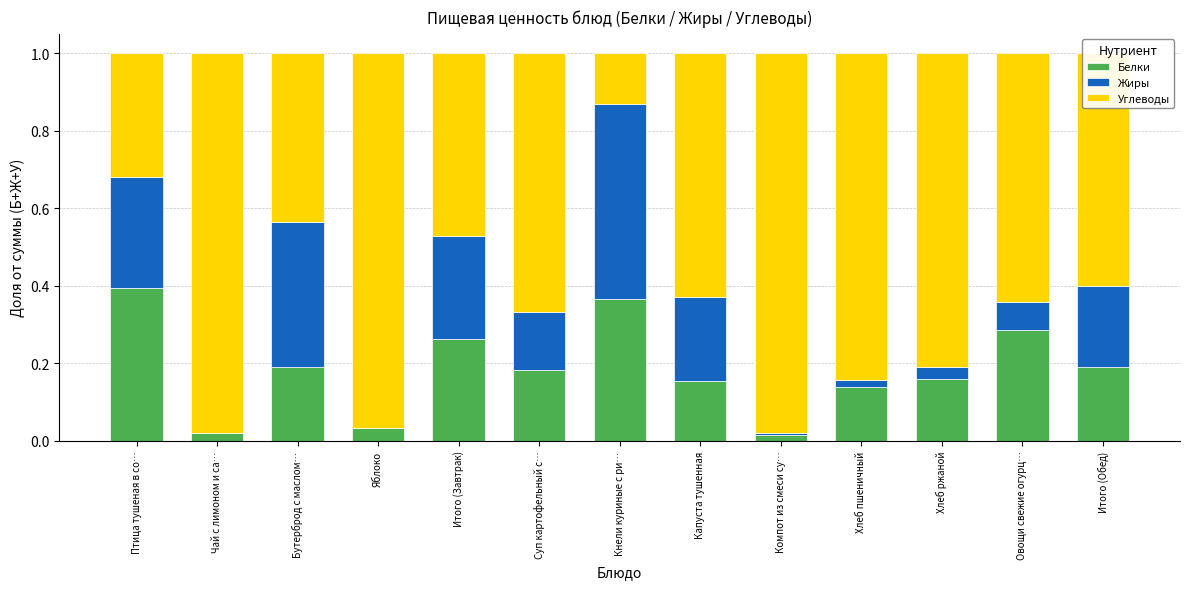

Count the number of categories in the chart.

13